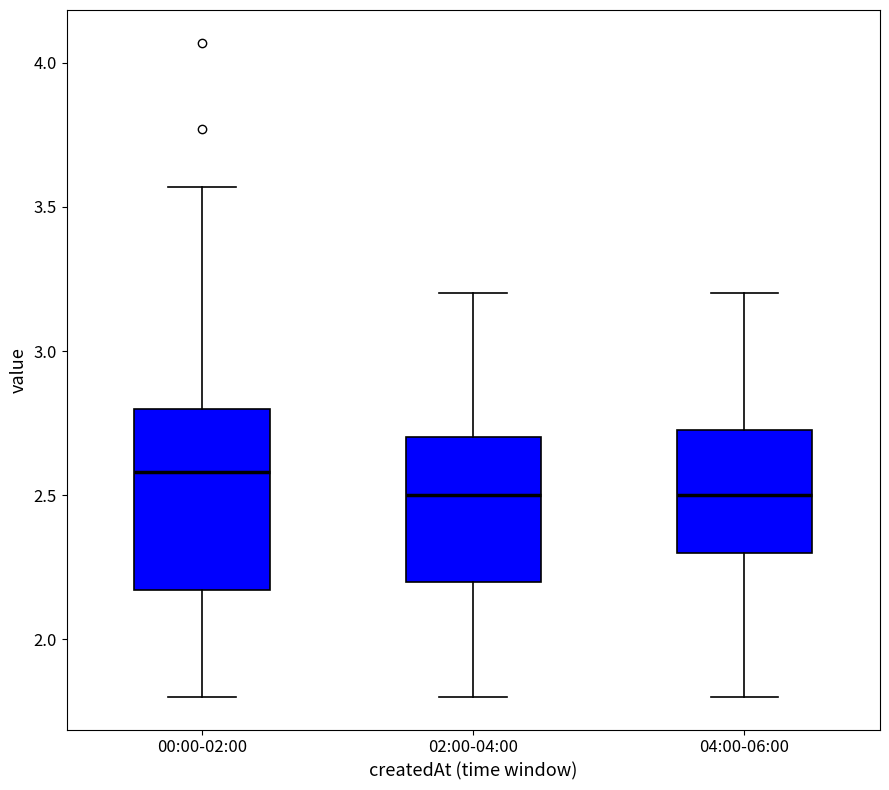

Reading left to right, transcribe this box plot: for each box, give where its median line is, the range the box spans, and where its two whiskers end, as read against the y-axis. The values are not printed on the chart, so give them approximately, as read against the axis.

00:00-02:00: median 2.60, box 2.15 to 2.80, whiskers 1.80 to 3.55
02:00-04:00: median 2.50, box 2.20 to 2.70, whiskers 1.80 to 3.20
04:00-06:00: median 2.50, box 2.30 to 2.75, whiskers 1.80 to 3.20